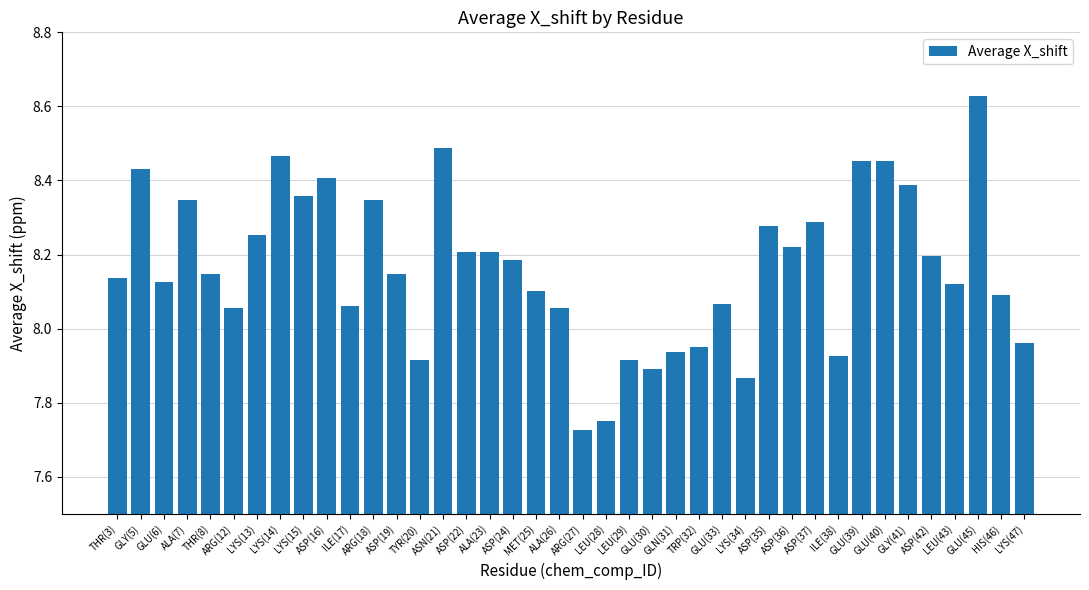

True or false: the data shows 13.3 at ASP(22).

False